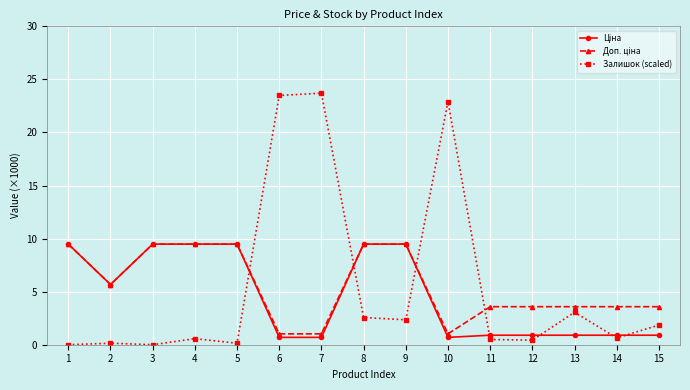

What is the total value across all series at 7?

25.4